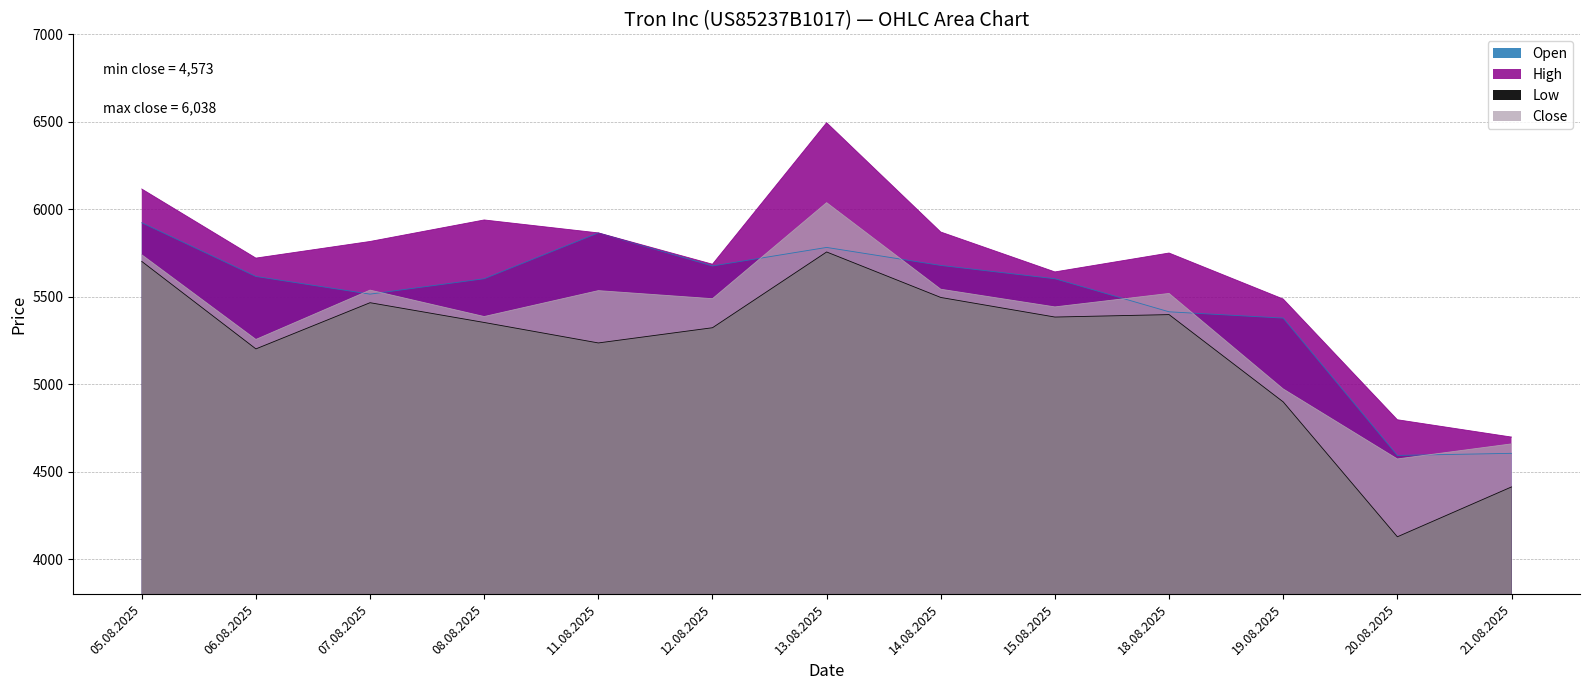

How many values in the High series exceed 5750?

6